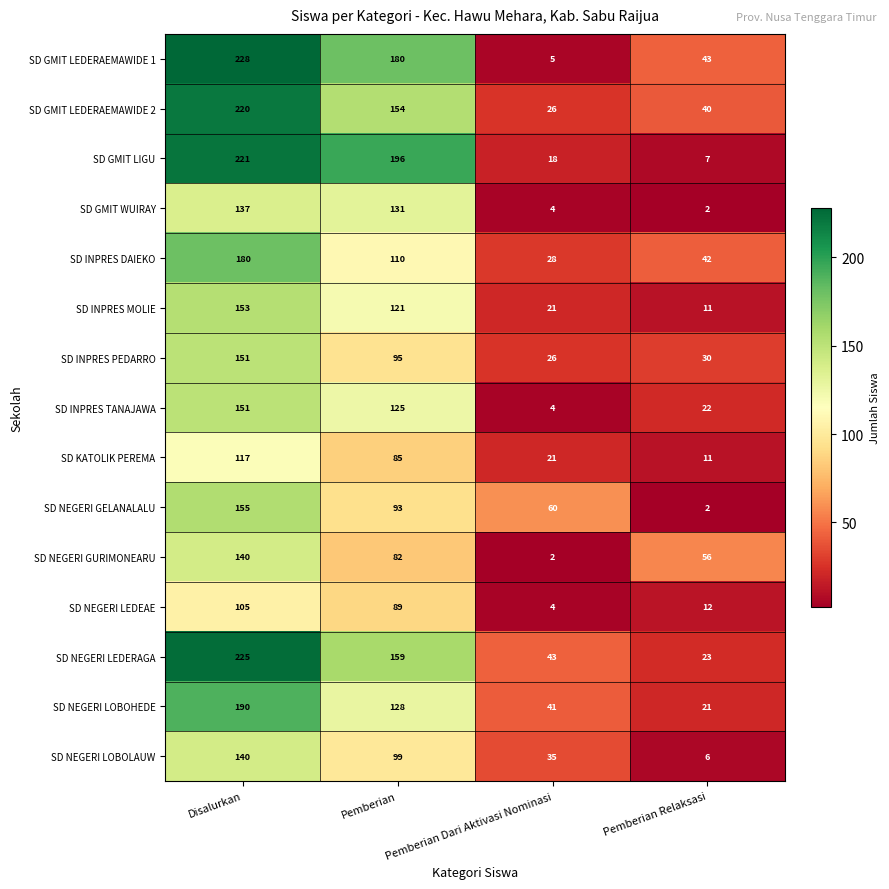

Is it true that SD NEGERI LEDEAE equals 18 at Pemberian Relaksasi?

False